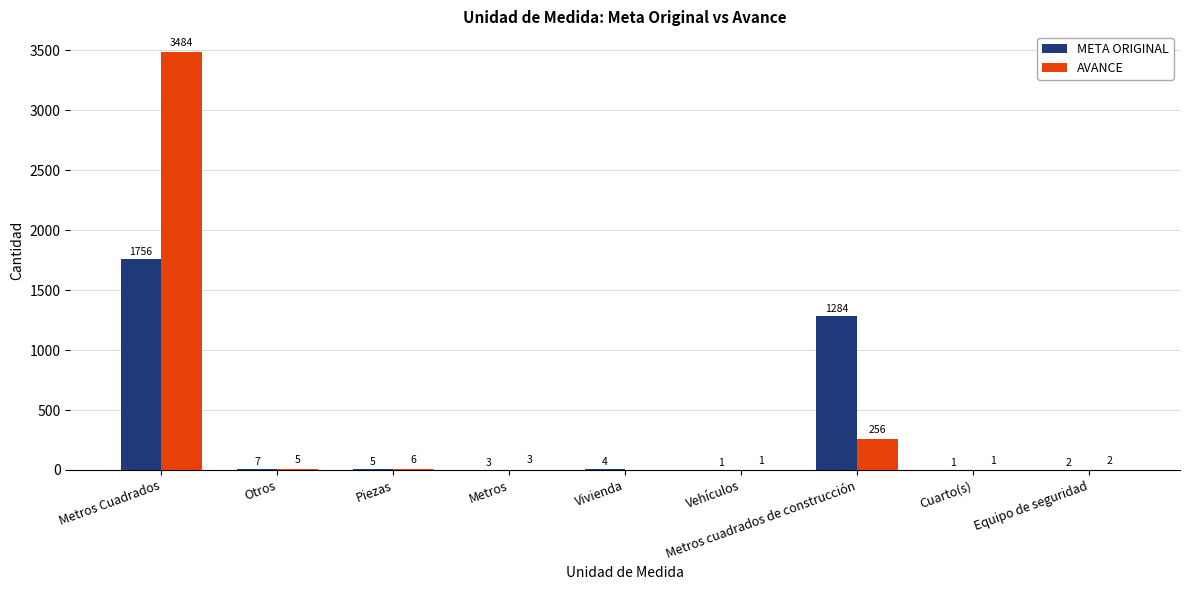

What is the difference between the AVANCE values at Metros Cuadrados and Otros?

3479